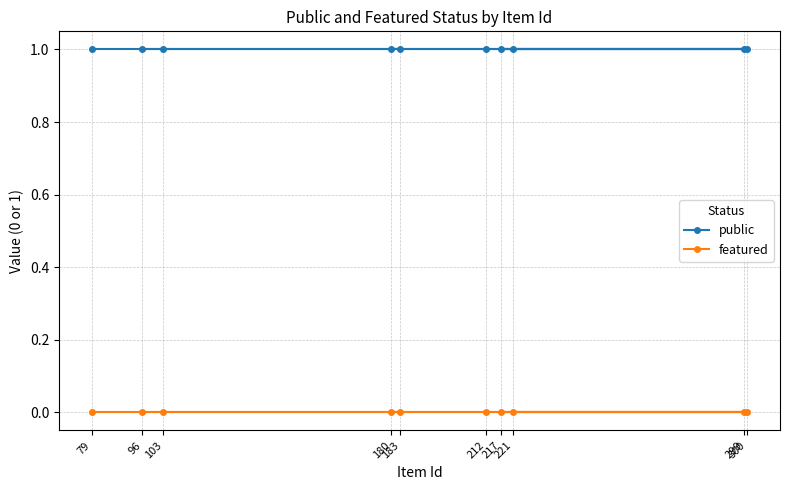

Which category has the highest value in the public series?

96